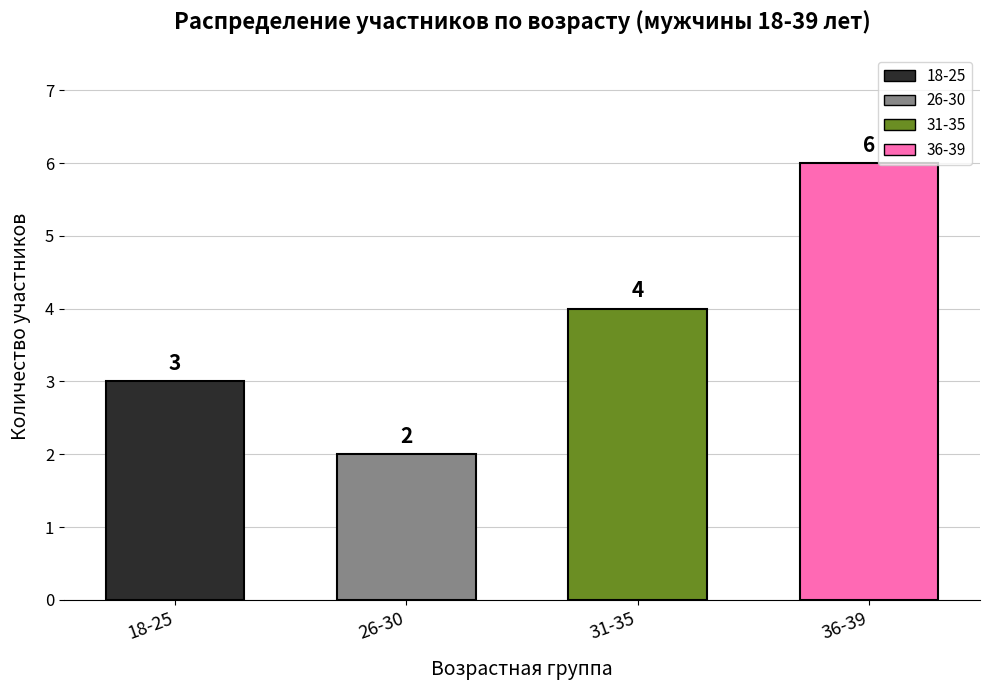

Reading right to left, list all the values displayed in this chart.

6	4	2	3